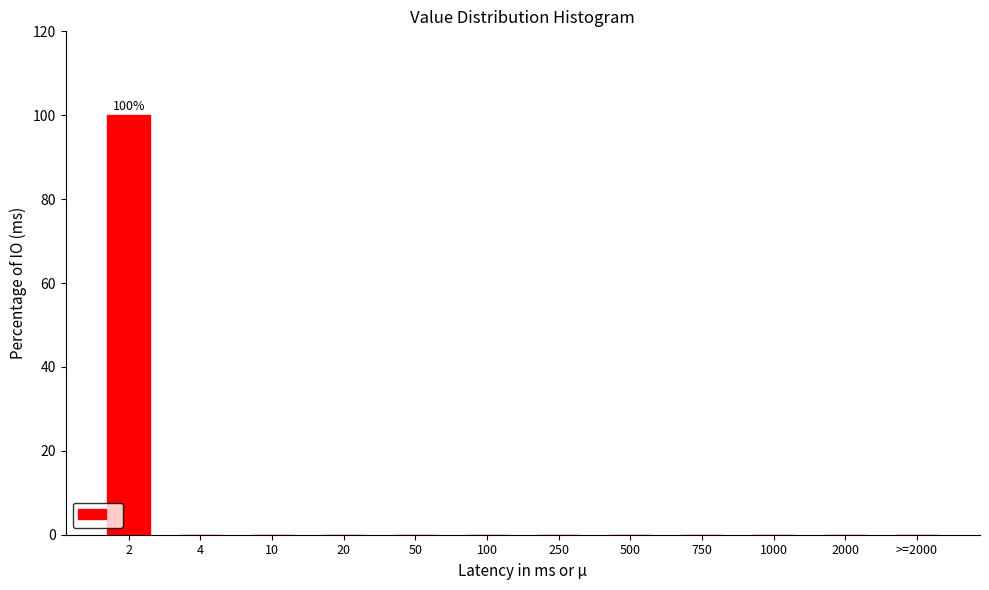

Reading left to right, extract all data points from this chart.

2=100	4=0	10=0	20=0	50=0	100=0	250=0	500=0	750=0	1000=0	2000=0	>=2000=0